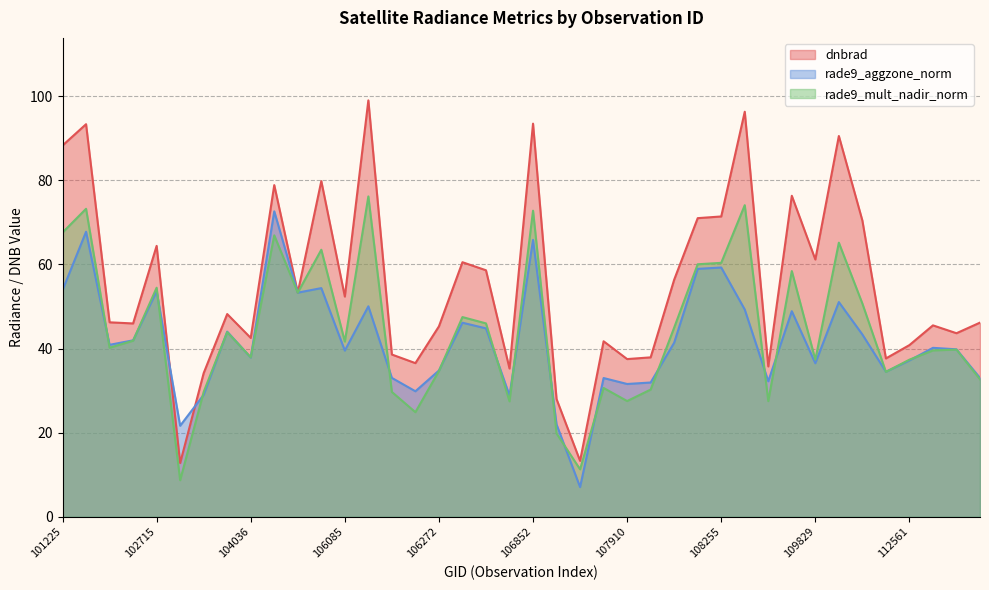

How many lines are shown in the chart?

3